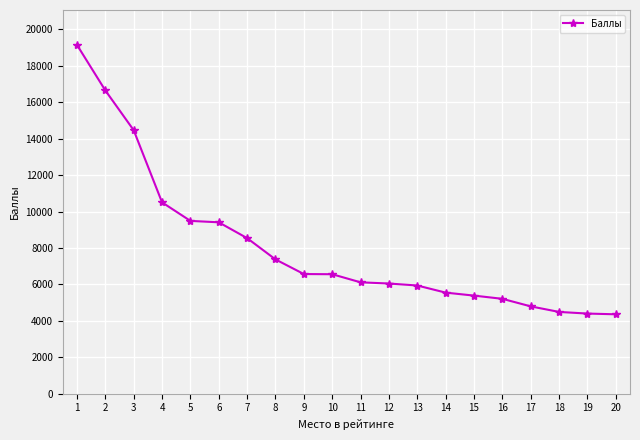

The chart shows a value of 4664 at 4. True or false?

False